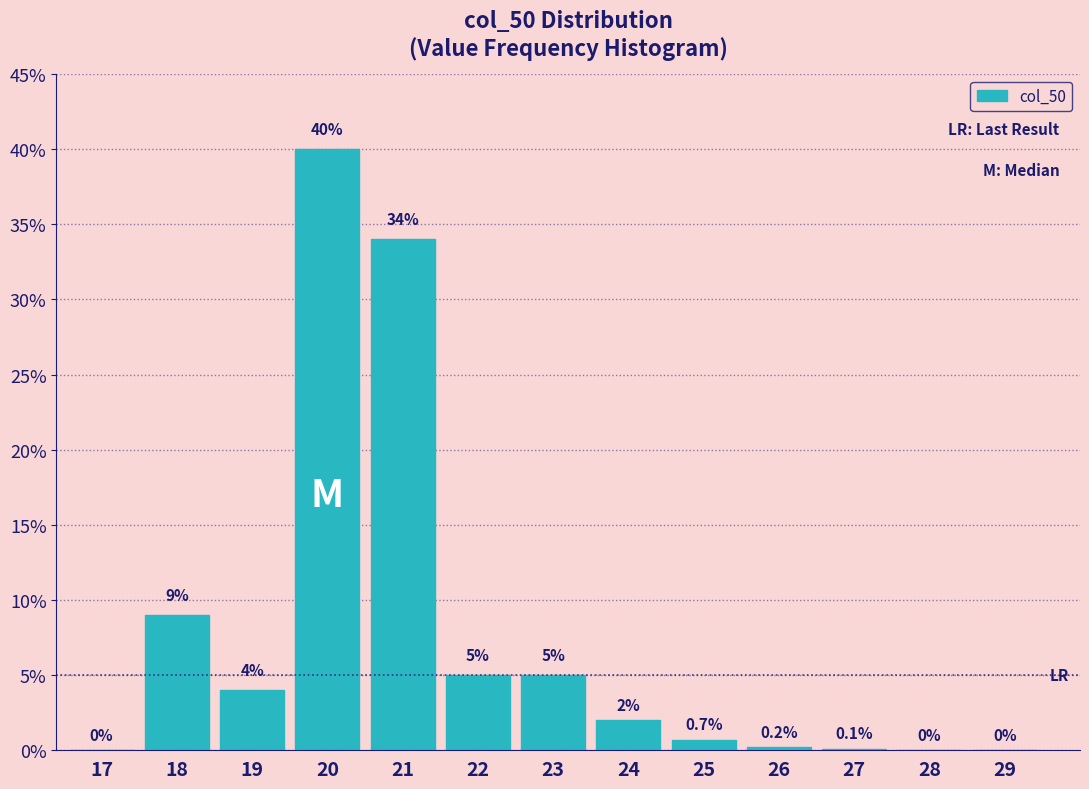

What is the sum of all values?

100.0